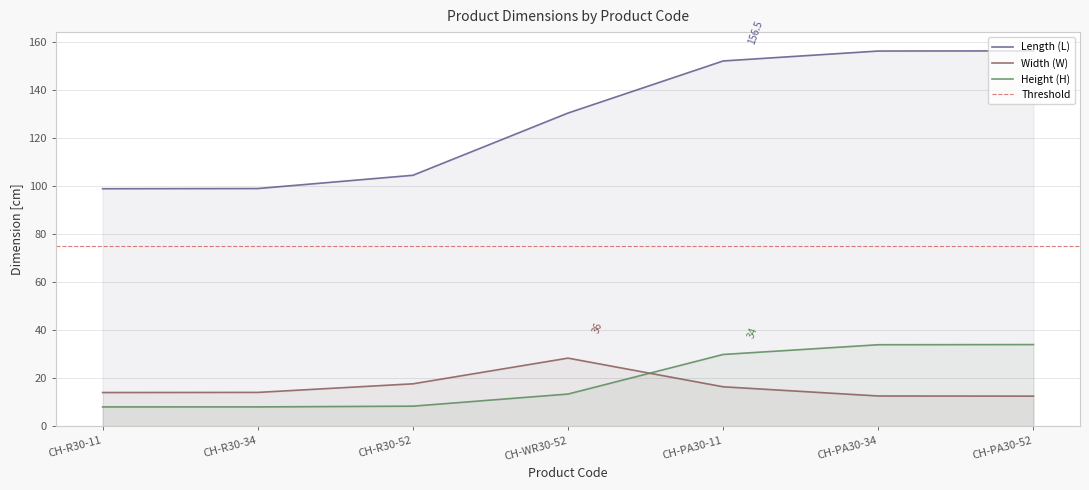

True or false: Length (L) and Height (H) intersect in this chart.

False